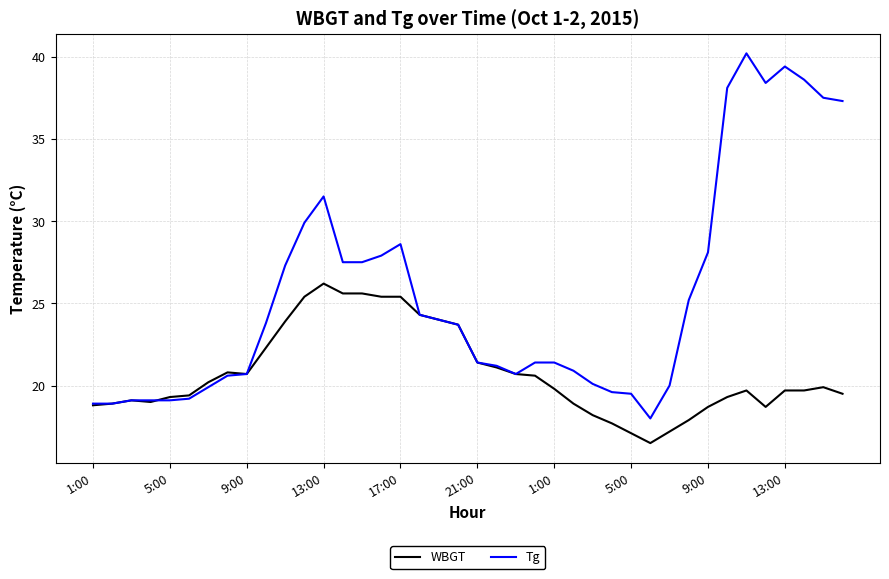

What is the minimum value for WBGT?

16.5